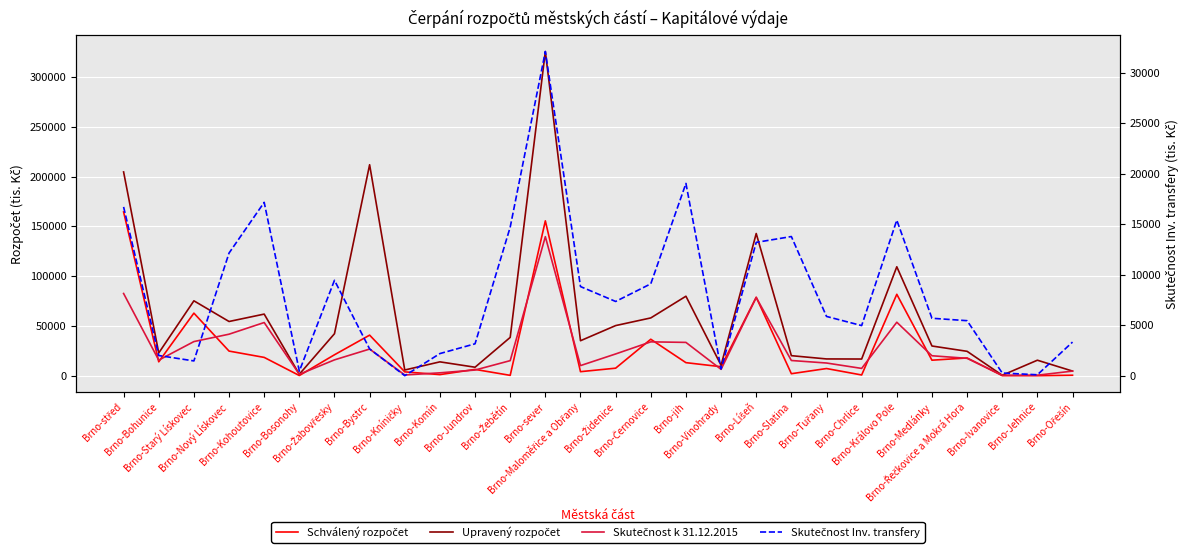

Reading left to right, transcribe all the data shown in this chart.

Schválený rozpočet: 164449	13940	62803	24700	18354	160	21000	40719	3836	1081	6300	320	155488	4020	7530	36591	13080	9000	78789	1980	7172	700	81731	15550	17790	64	0	443
Upravený rozpočet: 204626	22809	75190	54415	61844	1430	42133	211846	5702	13888	8495	38436	325533	35100	50308	58003	79788	10441	142768	20097	16812	16724	109380	29807	24467	421	15533	4622
Skutečnost k 31.12.2015: 82534	15618	34242	41662	53383	1356	15876	26733	698	2869	5662	15102	139611	10128	21814	33977	33427	6360	78485	15244	12719	7300	53673	20009	17420	421	484	4601
Skutečnost Inv. transfery: 16724	1998	1462	12150	17177	450	9449	2650	0	2191	3159	14720	32122	8832	7354	9103	19052	660	13208	13788	5871	4964	15411	5690	5450	264	90	3330